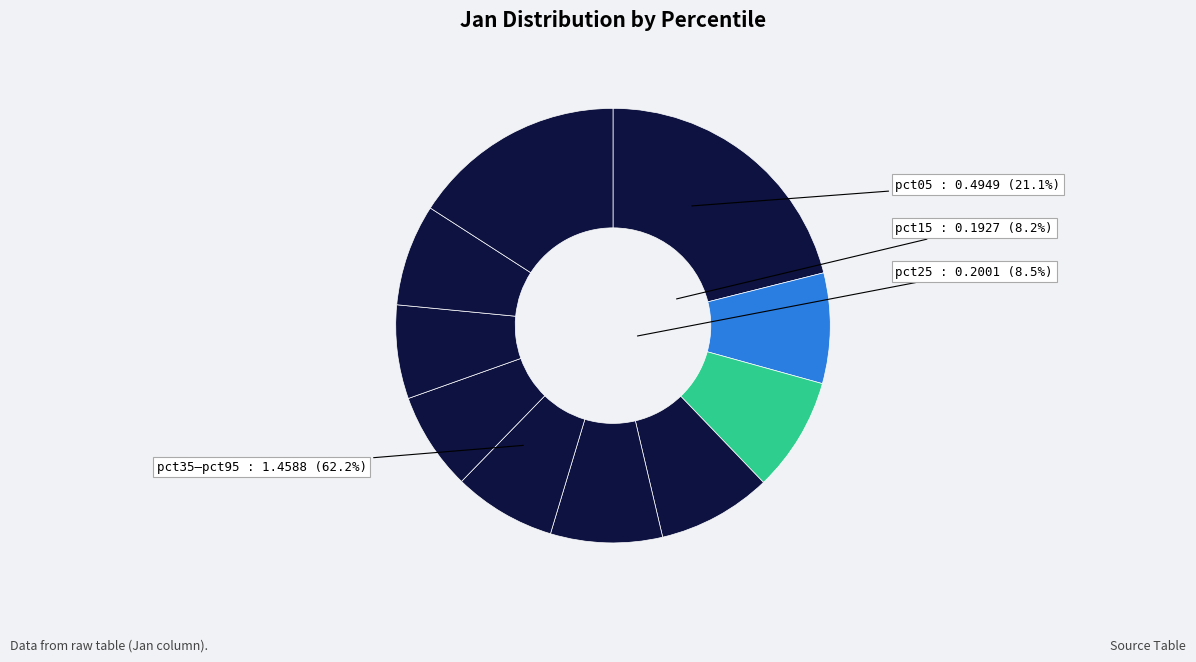

What is the total percentage of pct05 and pct25?

29.6%